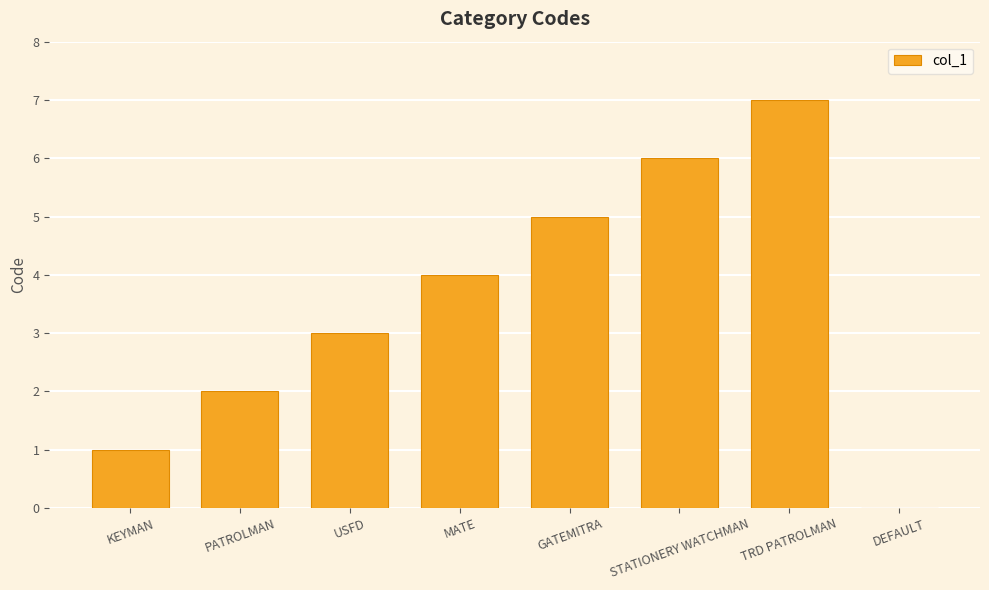

How many values are between 2 and 6?

5